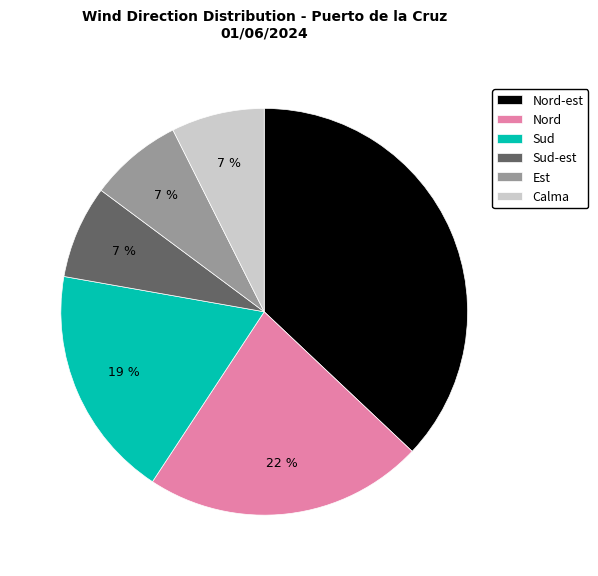

Which has a higher value, Sud or Nord?

Nord